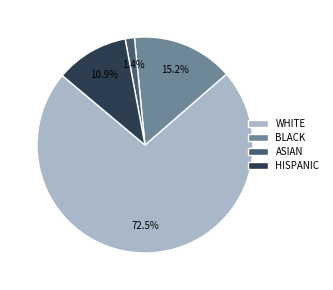

Which slice represents more than half of the pie?

WHITE